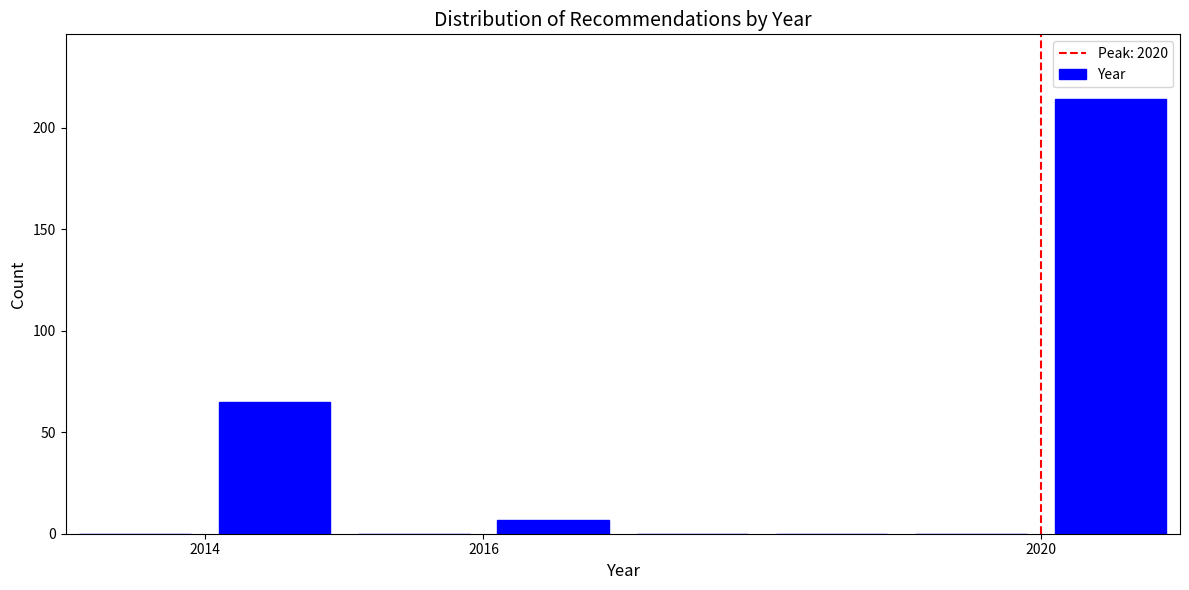

Over which range of the x-axis is the bar tallest?

2020 to 2021